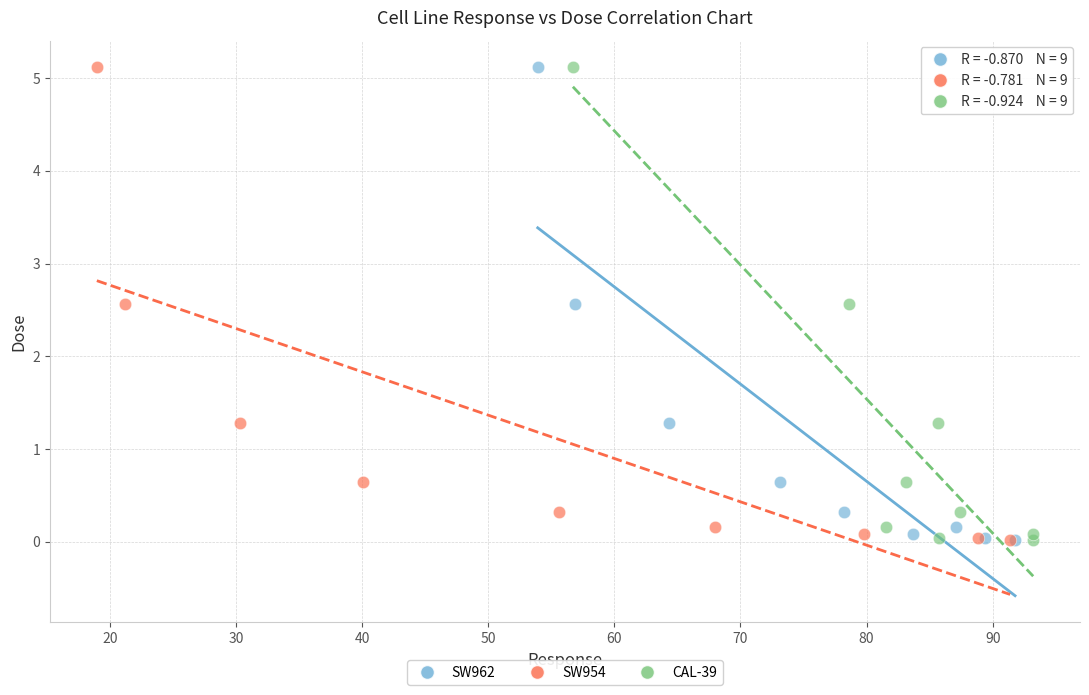

What are all the series names shown in the legend?

SW962, SW954, CAL-39